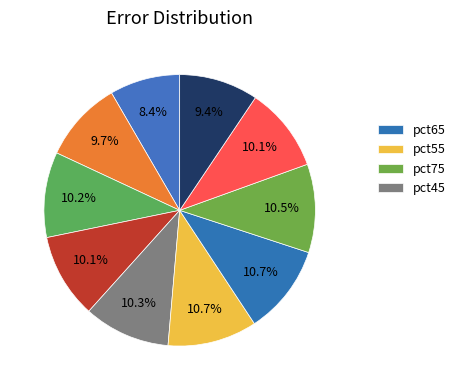

Count the number of slices in the pie.

10